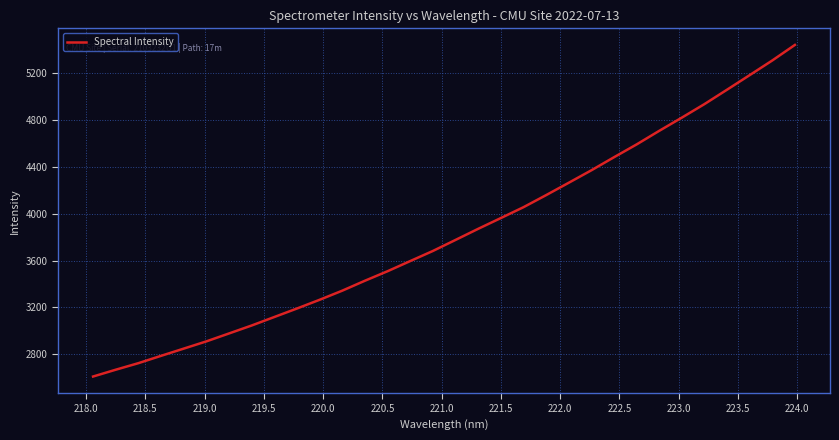

What is the smallest value displayed?

2610.4